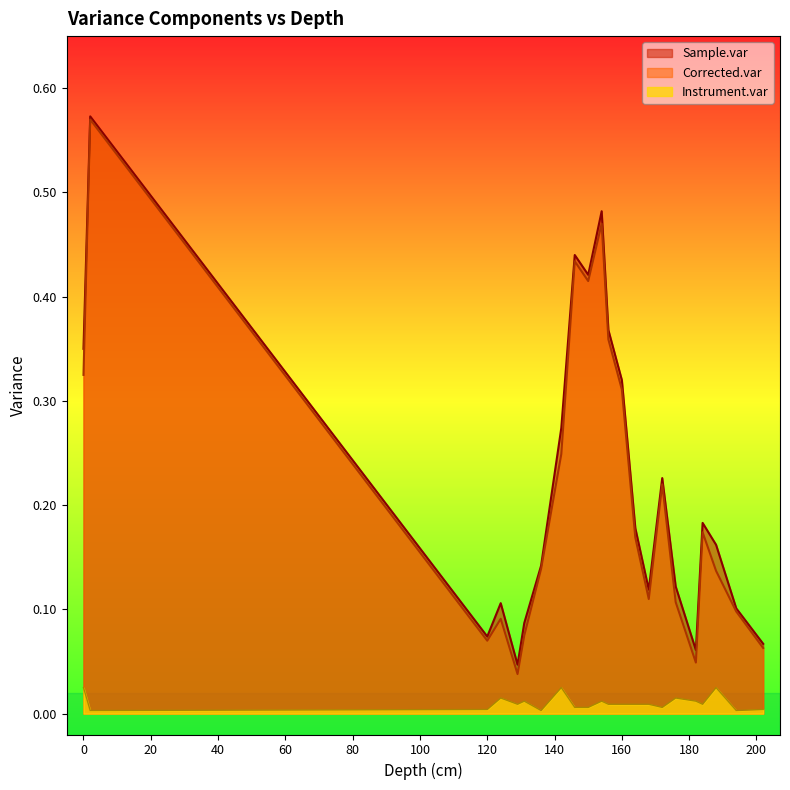

What is the value of the Corrected.var point at the 1st from the left?

0.3